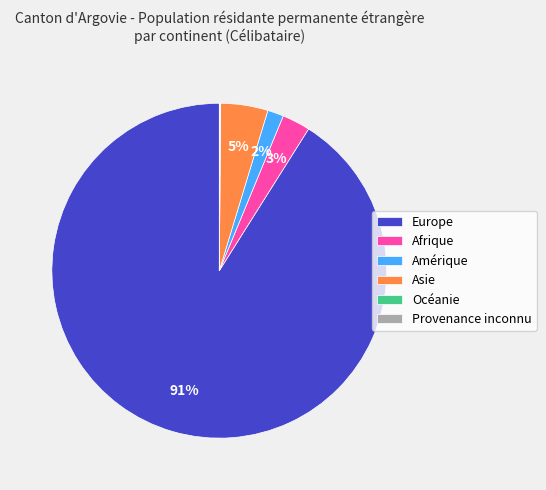

What percentage is the Afrique slice, to the nearest percent?

3%